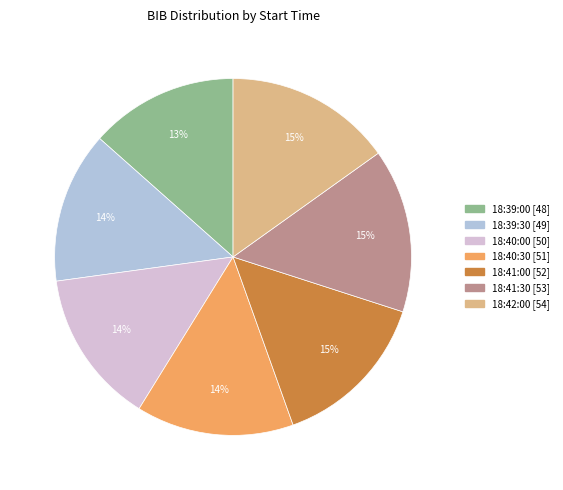

Approximately how many times larger is the value at 18:39:00 compared to 18:41:30?

0.9